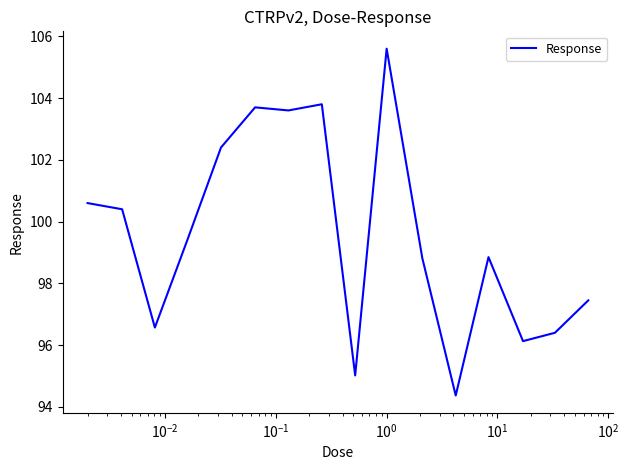

What is the smallest value displayed?

94.4